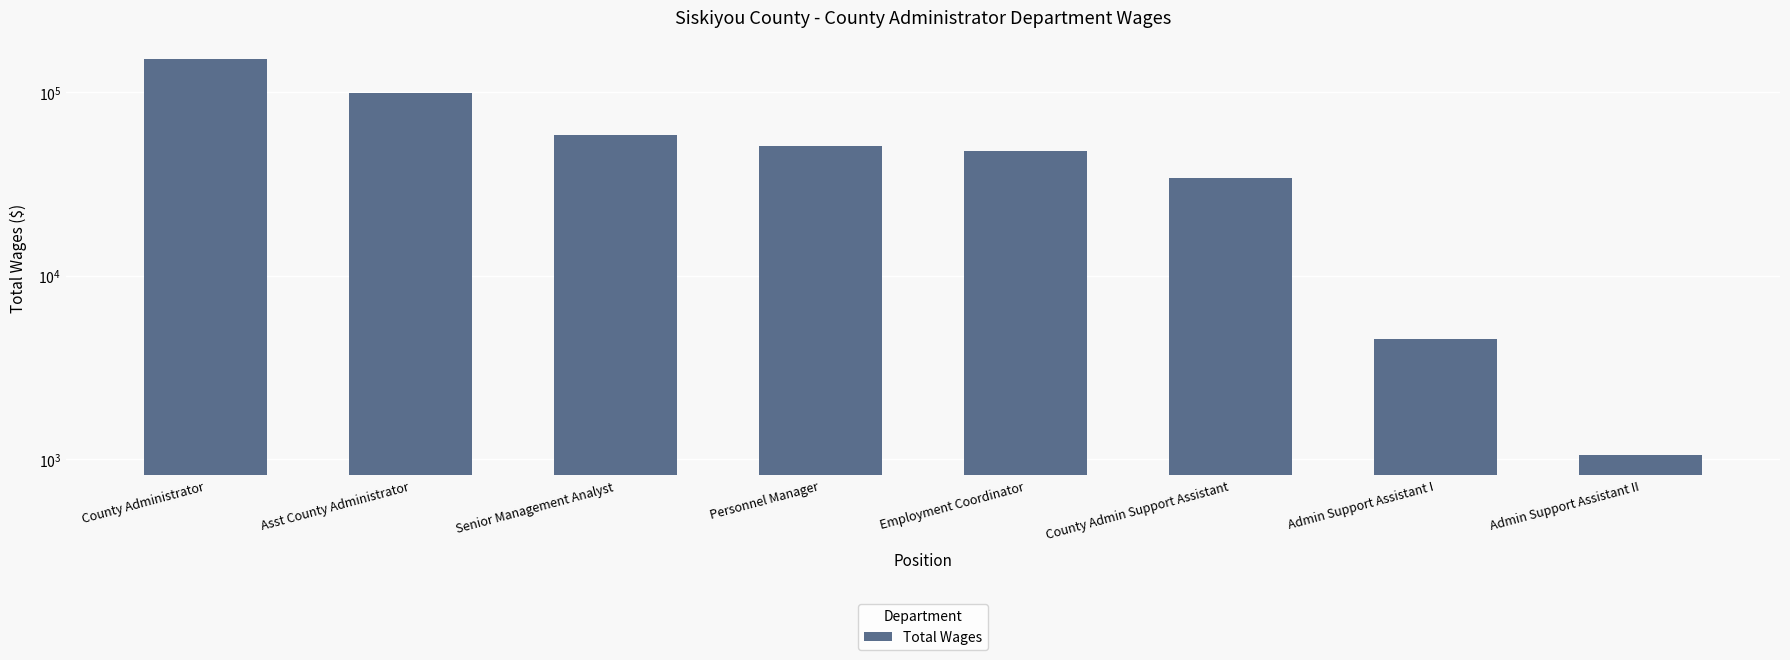

What is the difference between the second highest and second lowest values?

94658